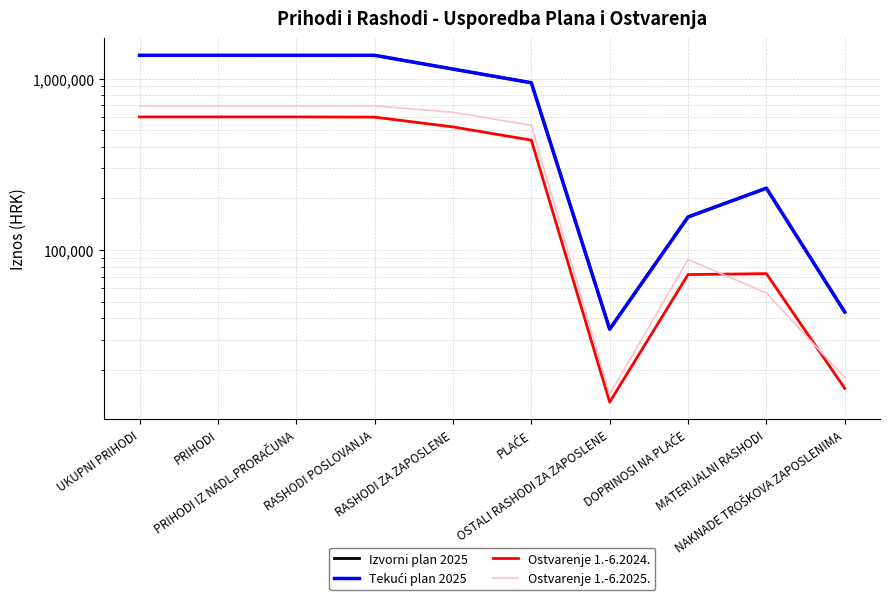

What are all the series names shown in the legend?

Izvorni plan 2025, Tekući plan 2025, Ostvarenje 1.-6.2024., Ostvarenje 1.-6.2025.